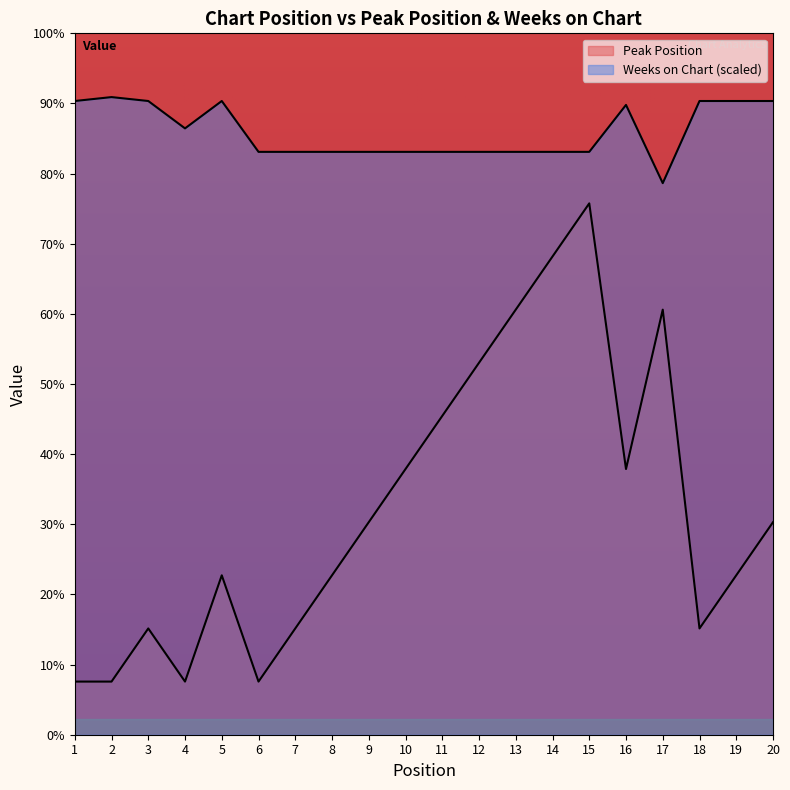

What is the sum of all Weeks on Chart values?

226.9